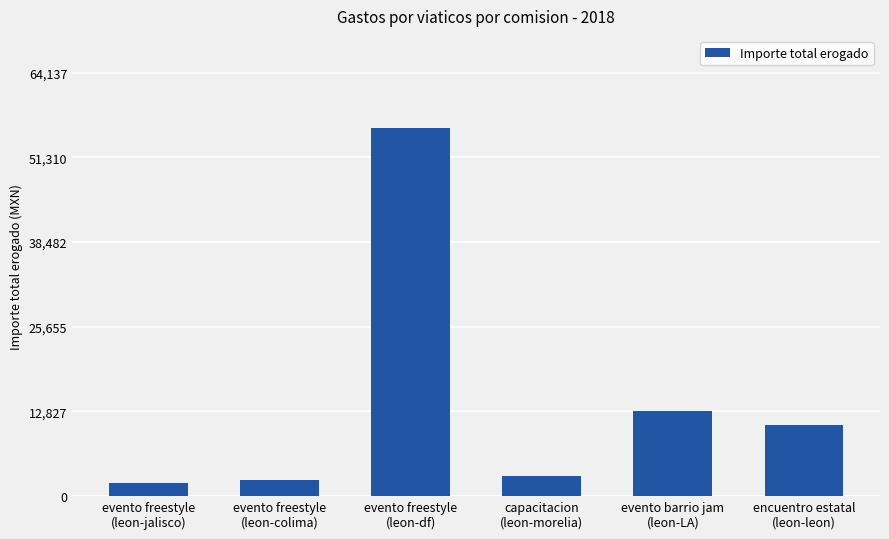

What is the value of the 3rd bar from the left?

55771.9